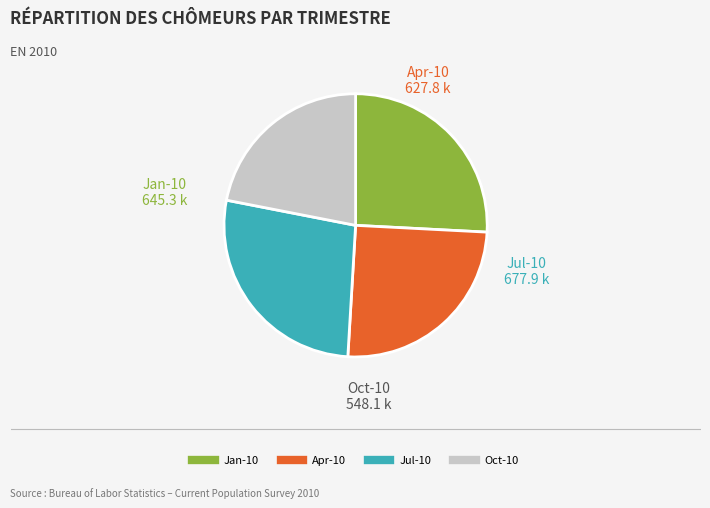

Is there any slice that represents more than half of the pie?

No